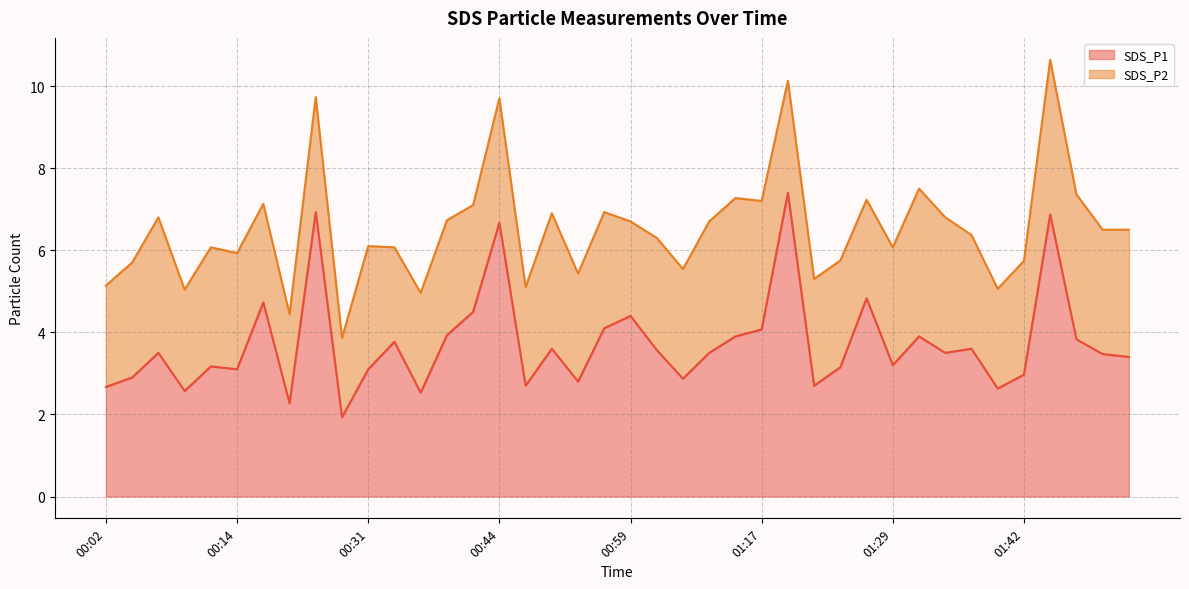

Where does the data first go above 3?

00:07